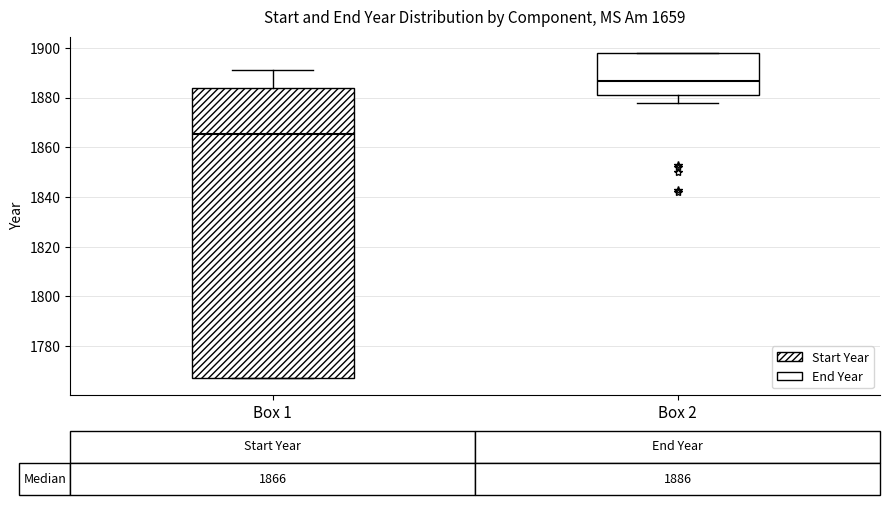

Which box has the highest median line?

Box 2